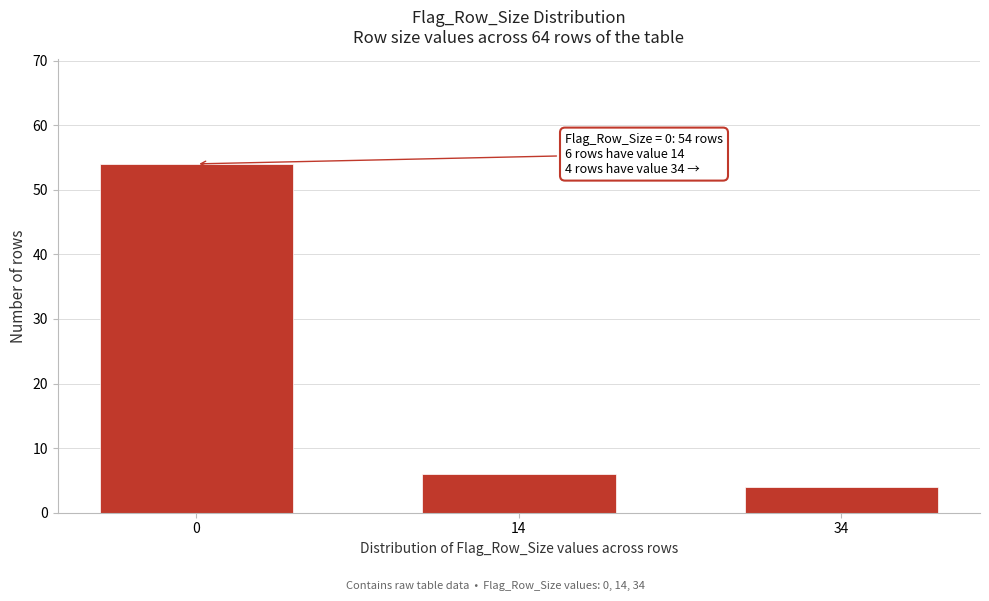

Reading left to right, transcribe all the data shown in this chart.

54	6	4